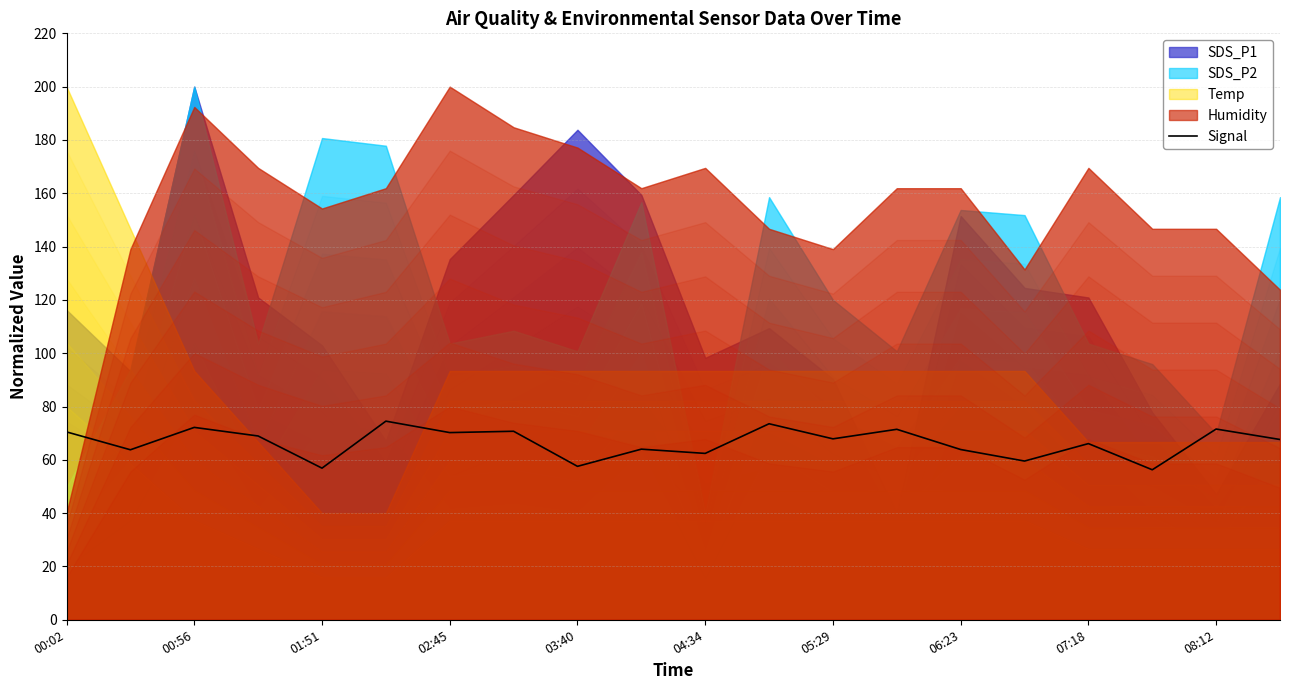

What is the difference between the maximum and minimum values?

18.2